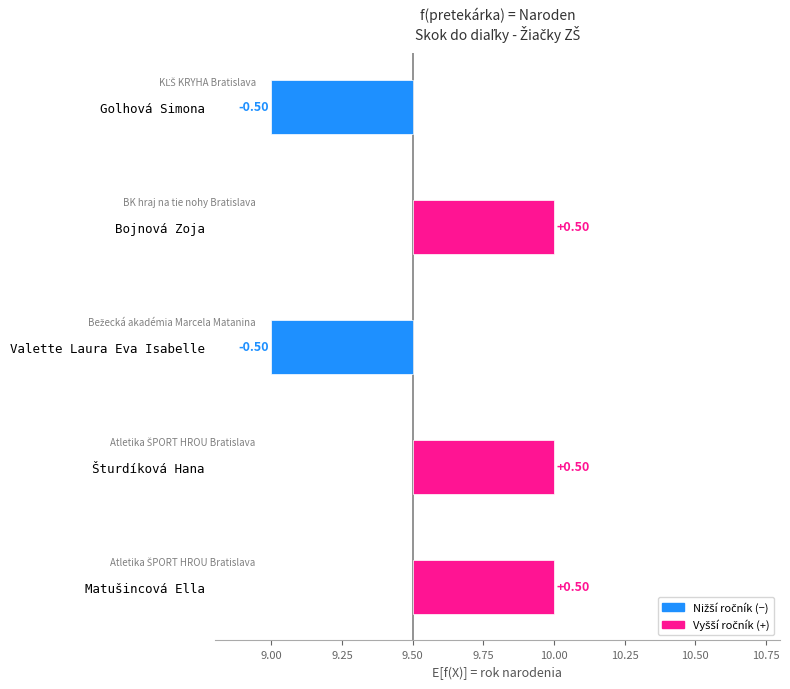

The chart shows a value of 9 at Golhová Simona. True or false?

True